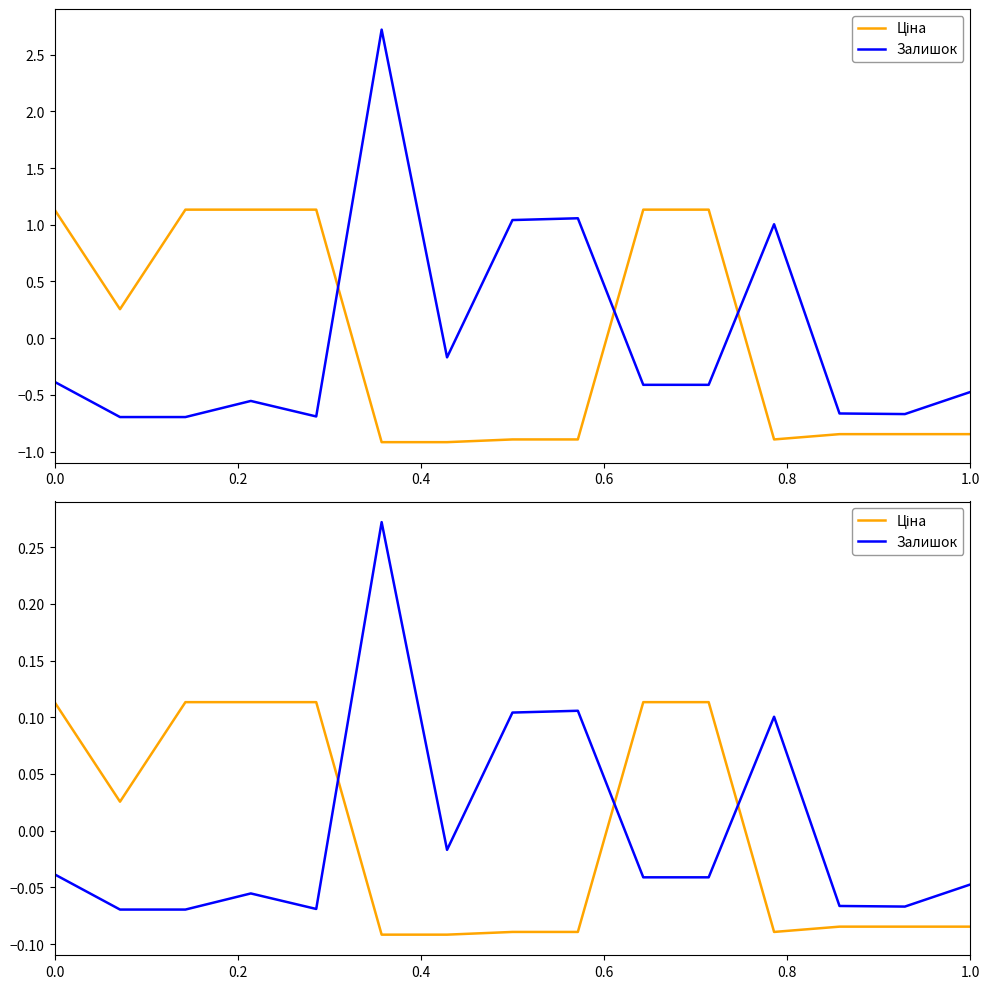

Is this an area chart (filled region under the line)?

No